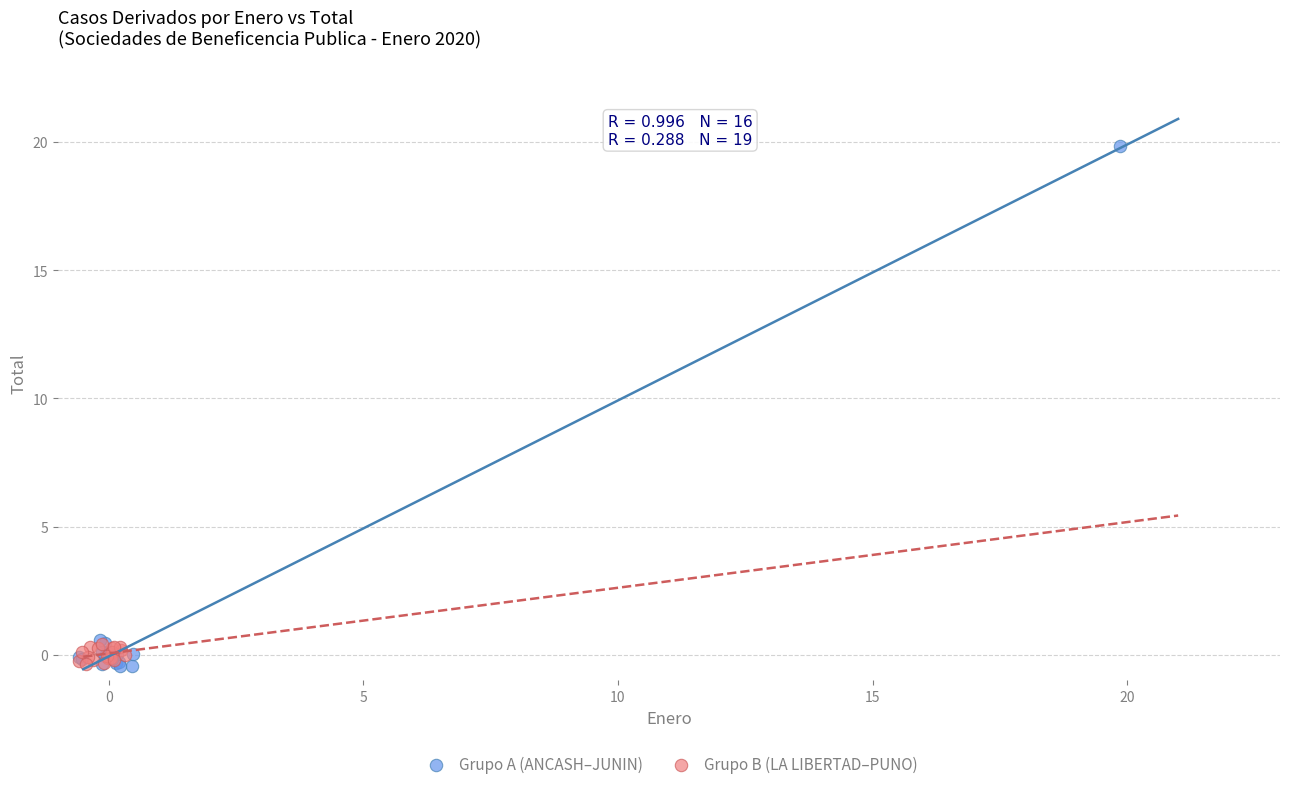

Which series contains the highest Y value?

Grupo A (ANCASH–JUNIN)